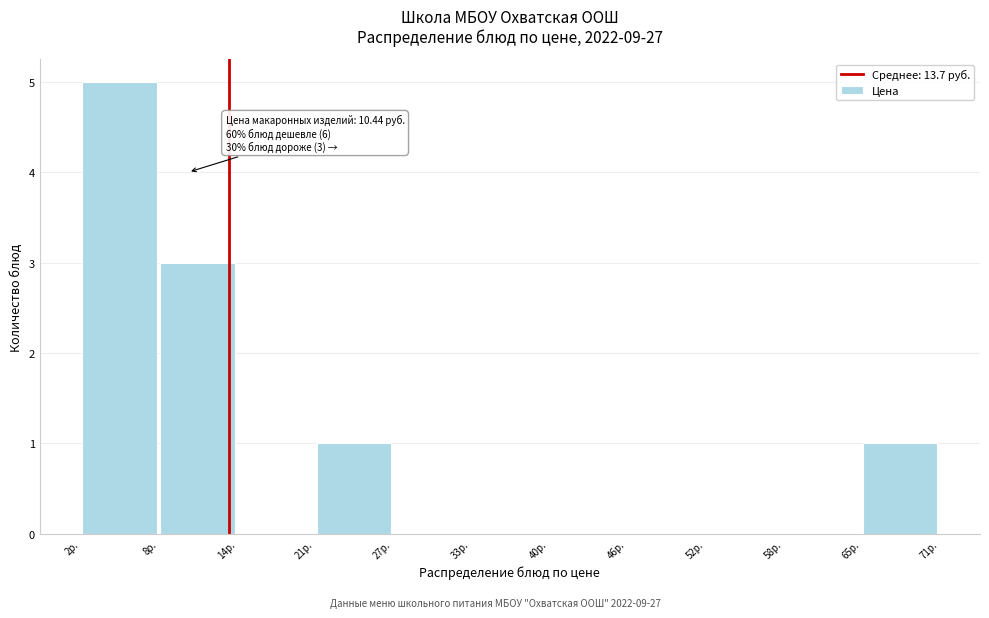

Over which range of the x-axis is the bar tallest?

2 to 8